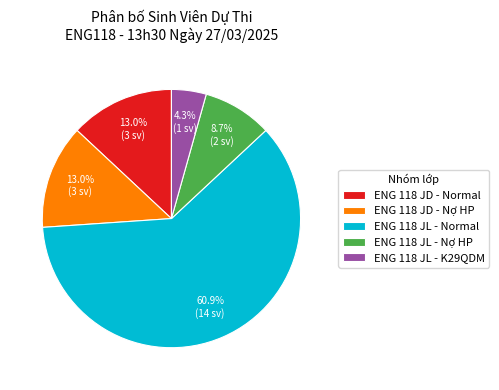

Which slice is the smallest?

ENG 118 JL - K29QDM